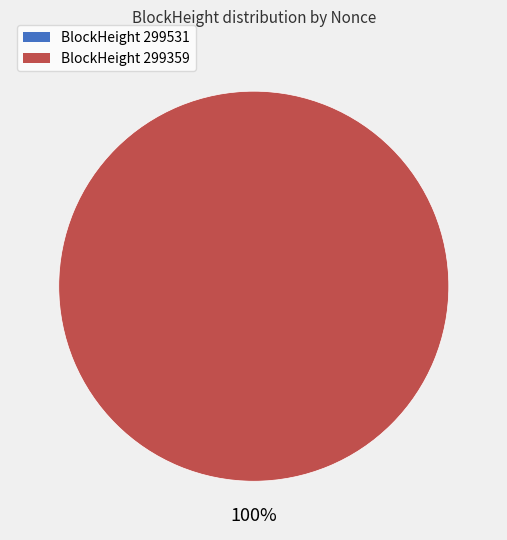

Which category has the smallest portion of the pie?

299531